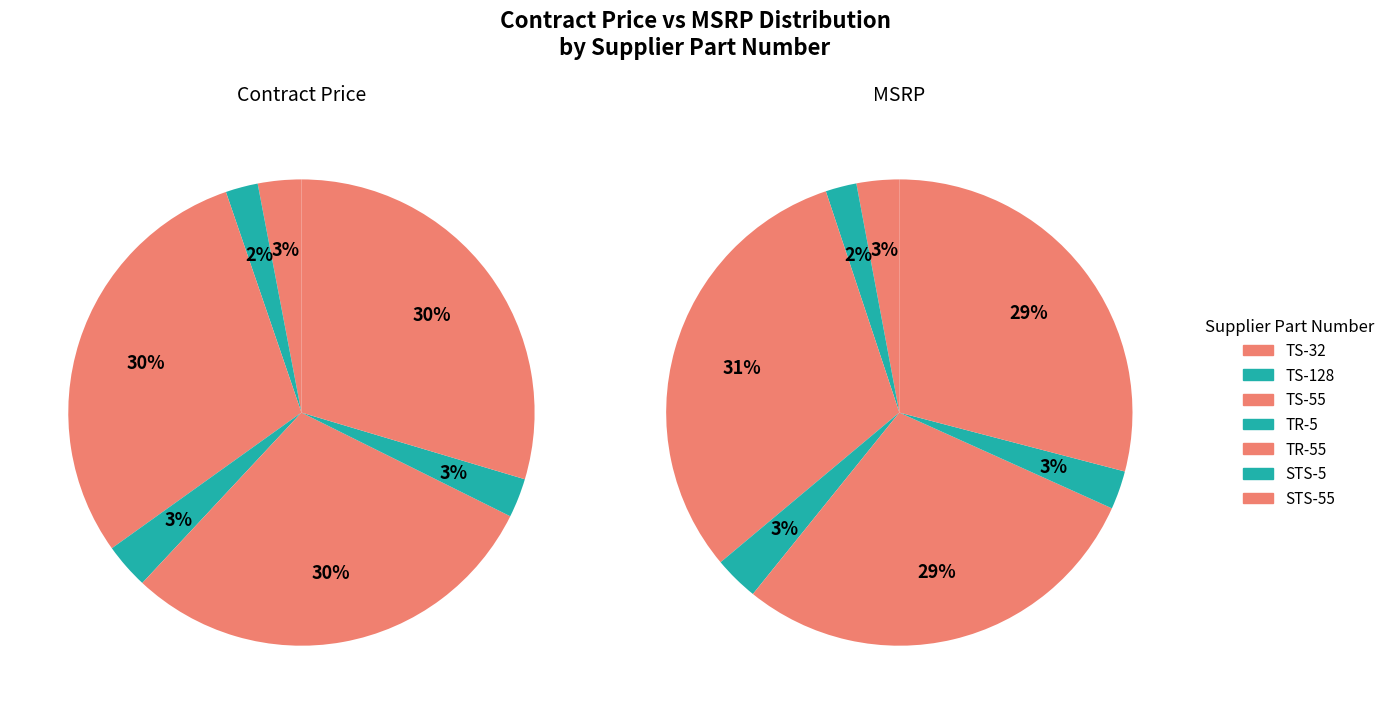

Is it true that TS-32 is 1% of the pie?

False